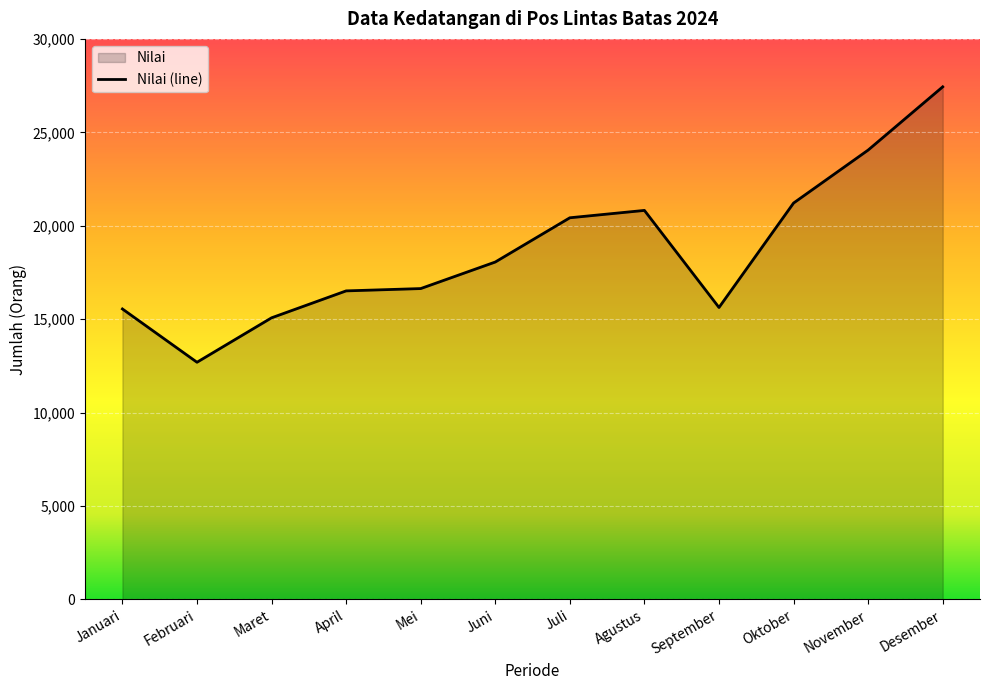

Which has a higher value, November or September?

November